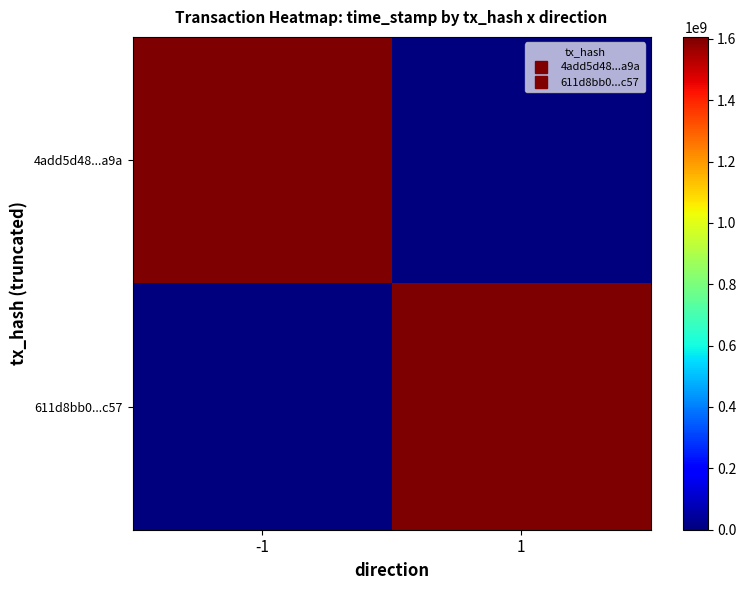

At -1, list the series in order from smallest to largest.

611d8bb0...c57, 4add5d48...a9a